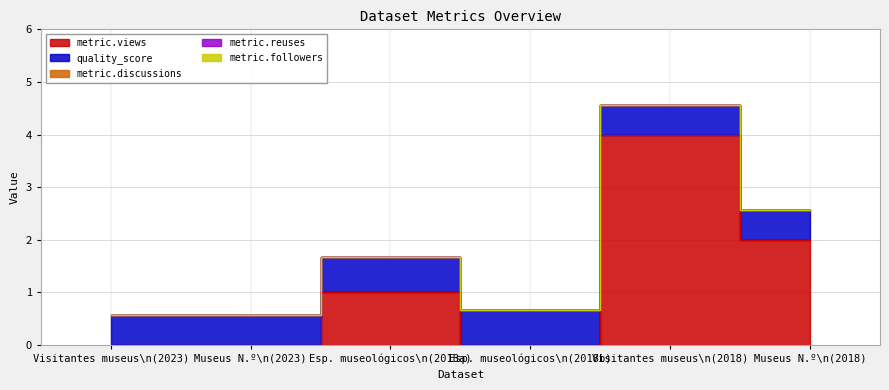

Count the number of data series in this chart.

5